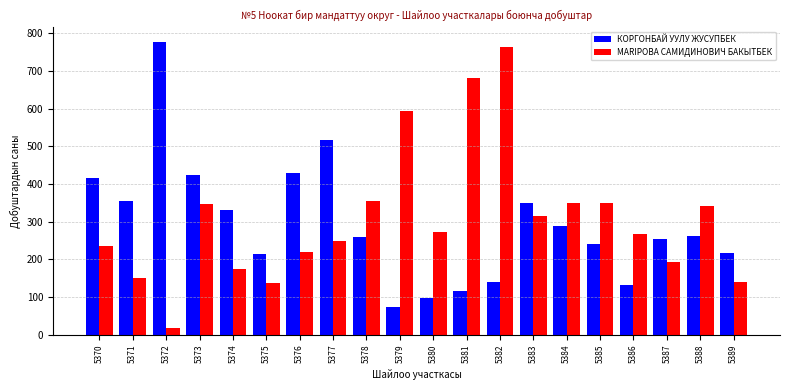

How many data points in КОРГОНБАЙ УУЛУ ЖУСУПБЕК are less than 261?

10